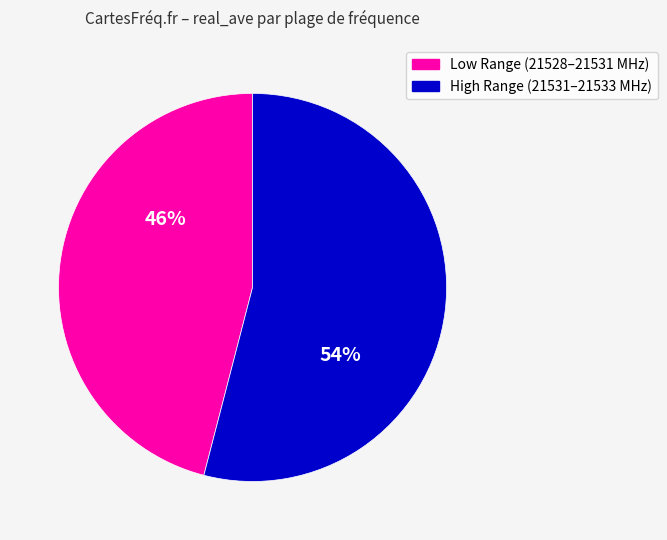

To the nearest percent, what is the average slice percentage?

50%